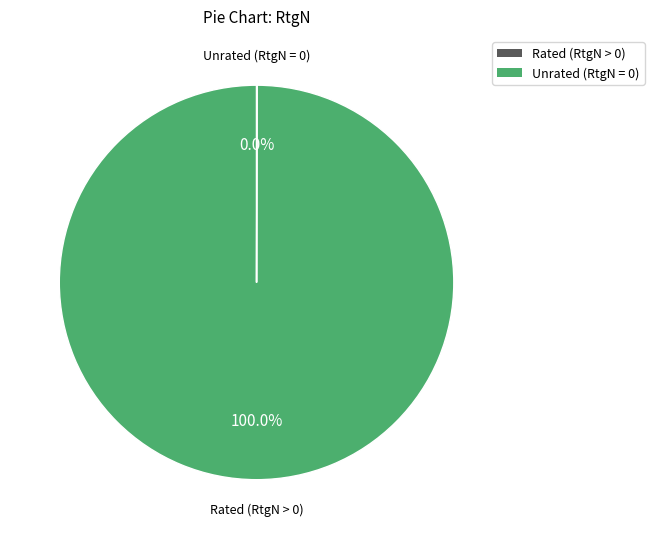

Is there any slice that represents more than half of the pie?

Yes